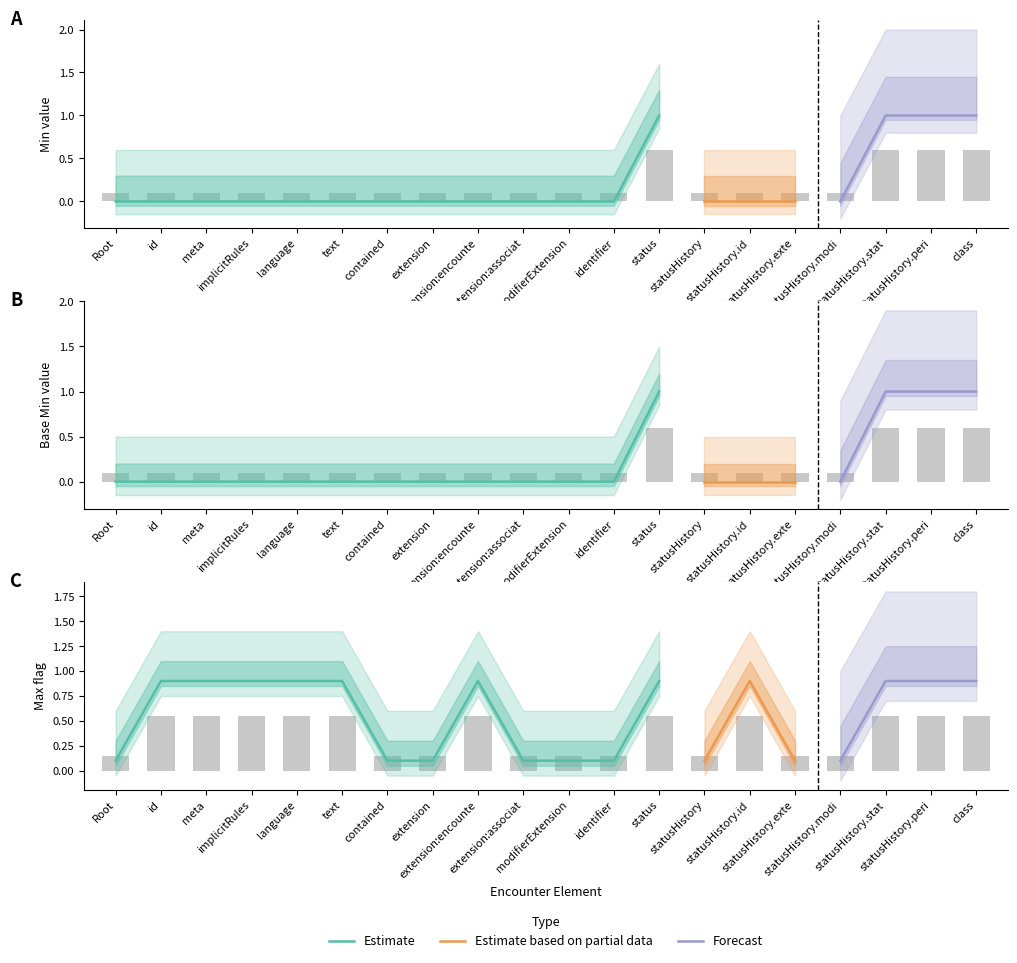

The value of Base_Min at statusHistory.modi is 0.1. True or false?

True